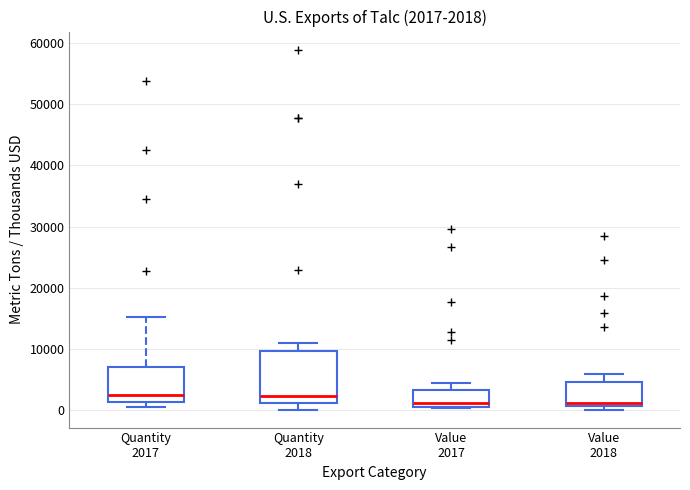

Comparing the boxes themselves (not the whiskers), which one is the tallest?

Quantity 2018